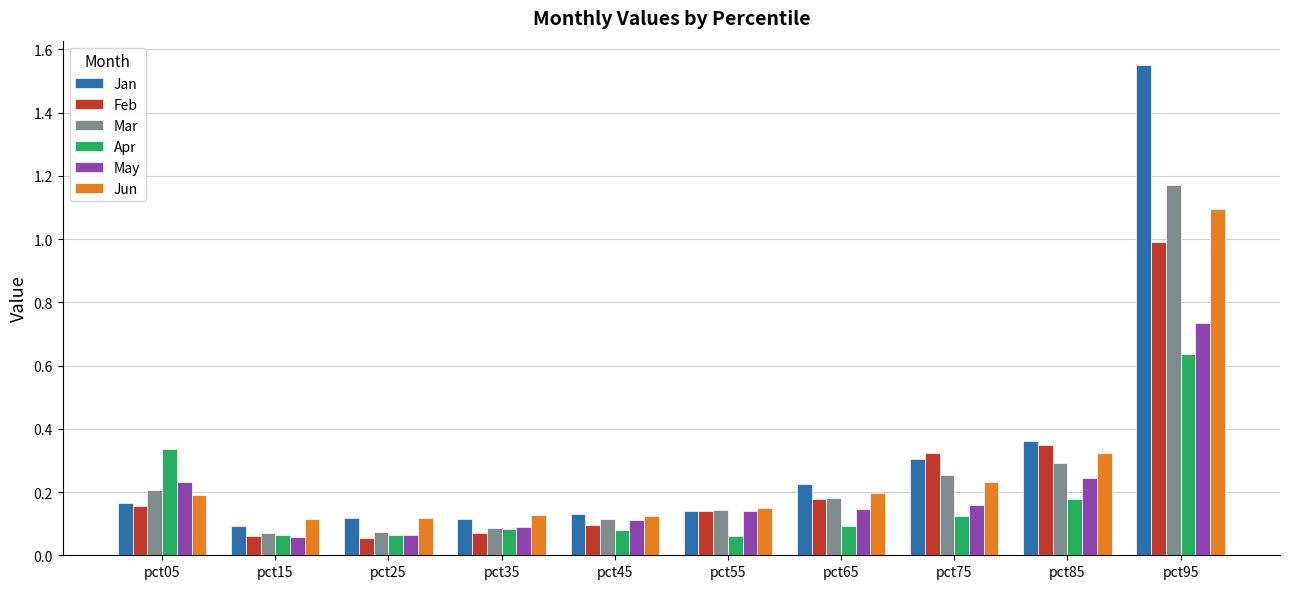

Read the Feb value at pct95.

1.0